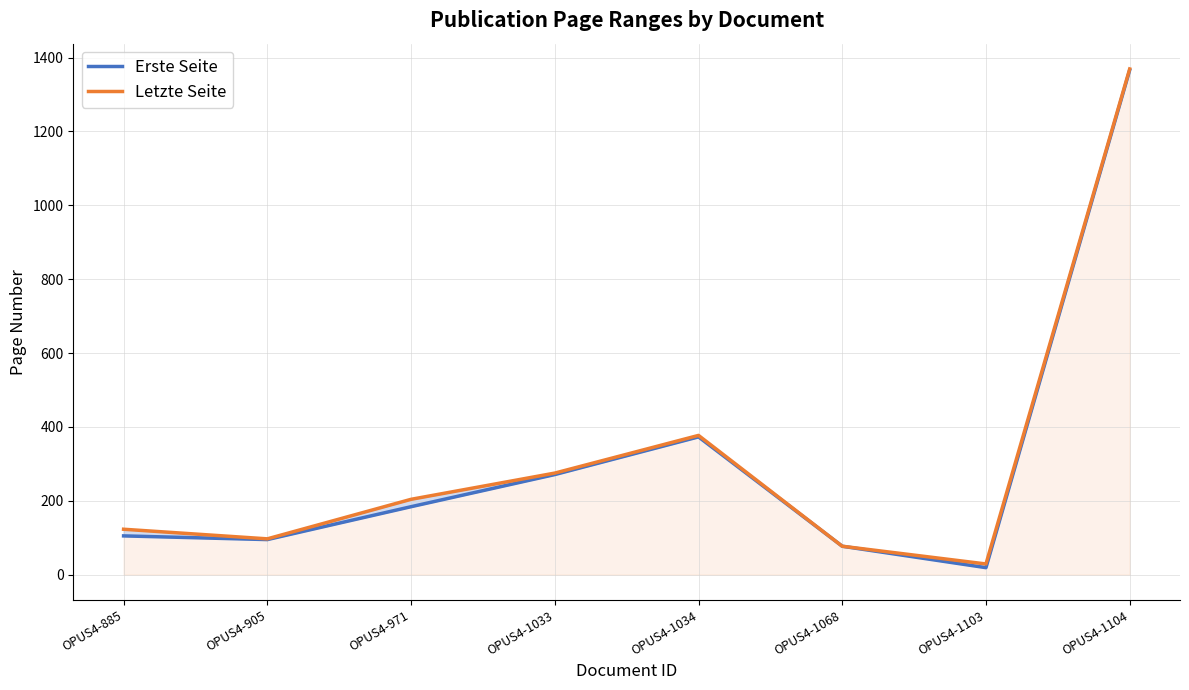

Which series has the widest spread of values?

Erste Seite